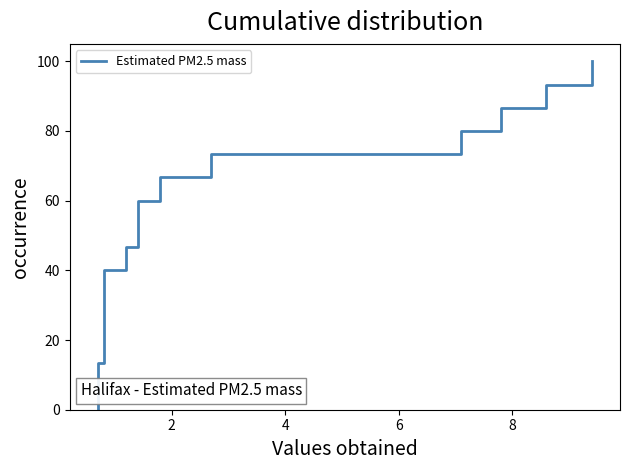

Reading left to right, transcribe all the data shown in this chart.

0.0	6.7	13.3	20.0	26.7	33.3	40.0	46.7	53.3	60.0	66.7	73.3	80.0	86.7	93.3	100.0